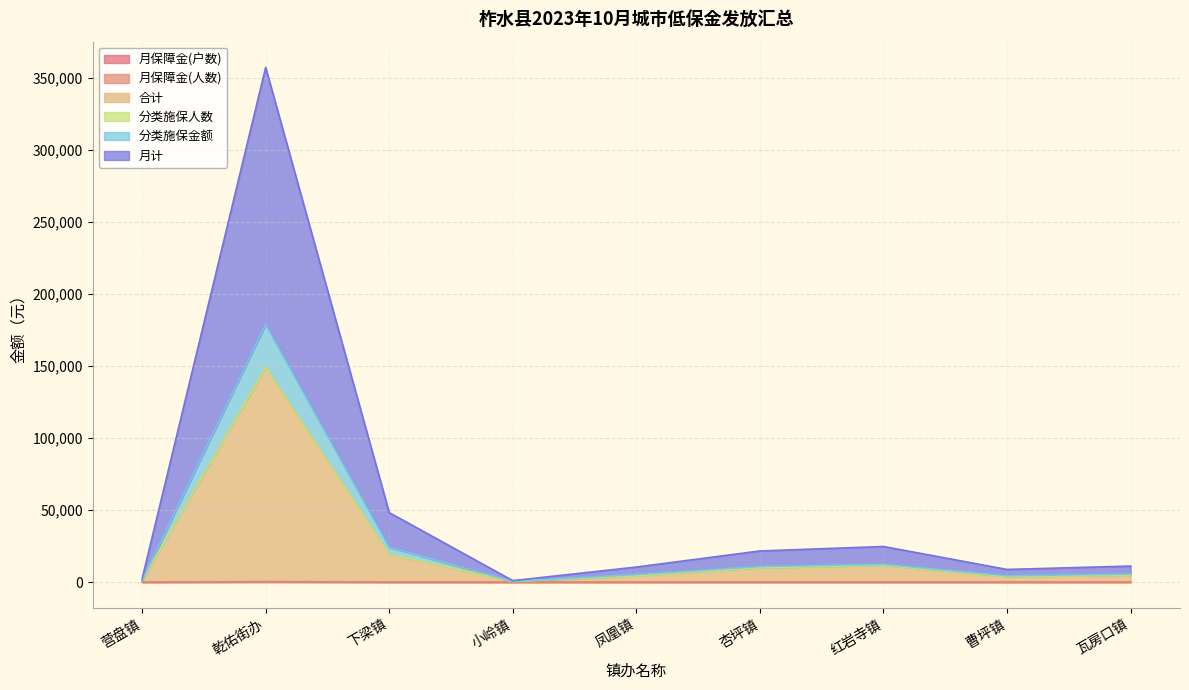

Which label corresponds to the largest value in the chart?

乾佑街办